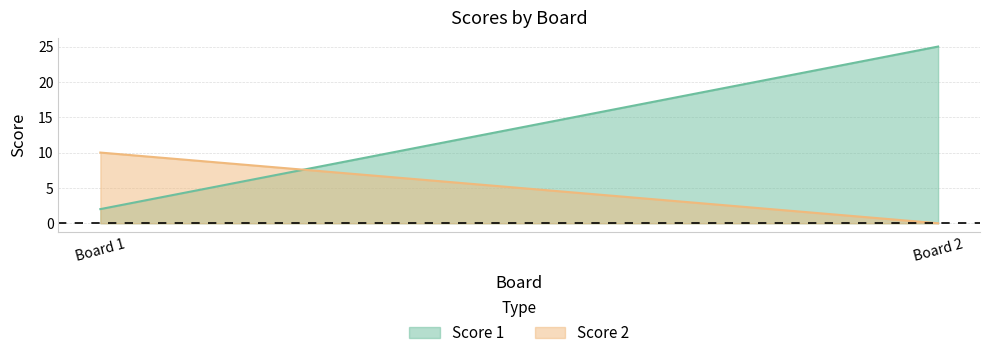

List the series in order of their overall mean, lowest first.

Score 2, Score 1